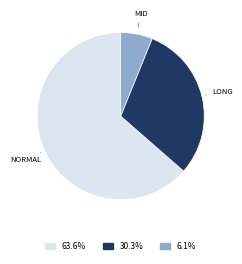

Is there a majority slice in this chart?

Yes